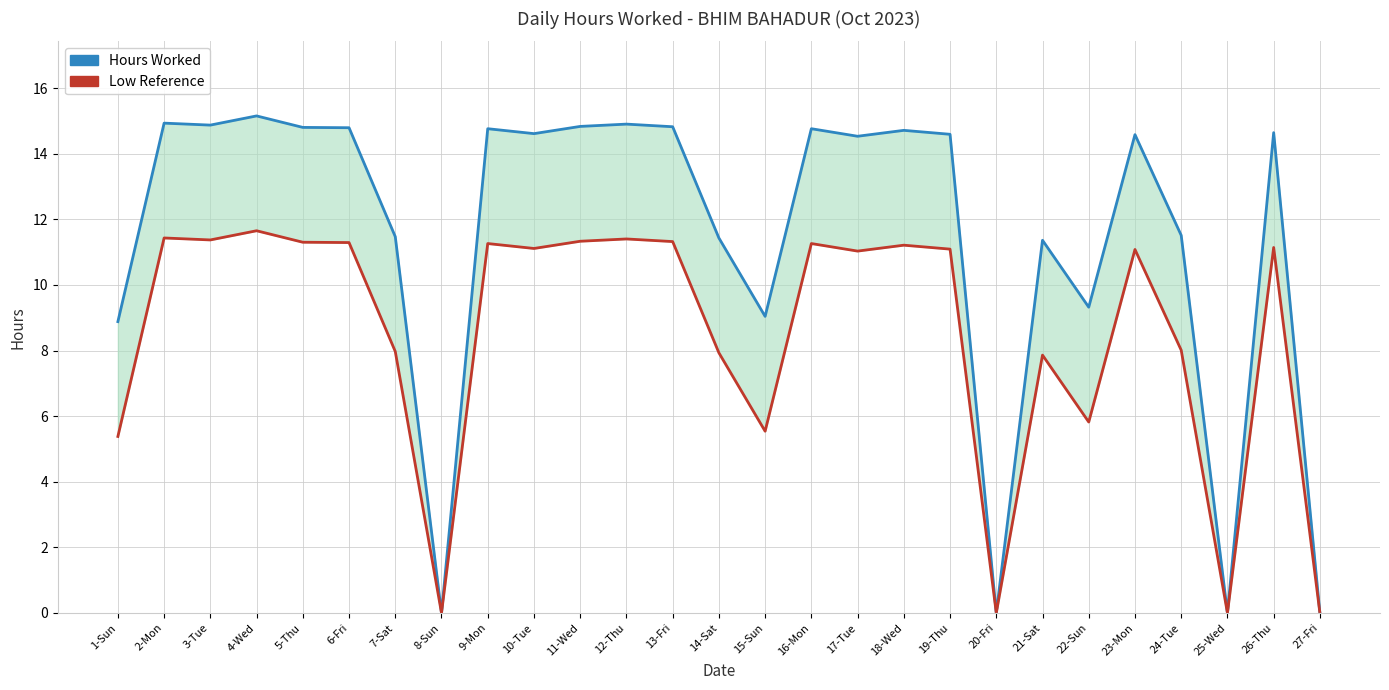

What is the difference between the second highest and minimum values in the Low Reference series?

11.4